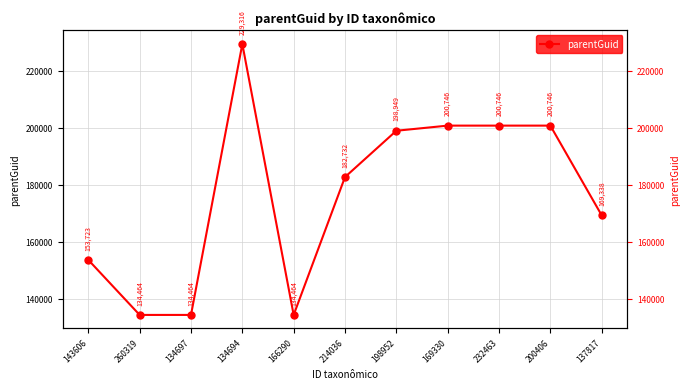

What is the difference between the maximum and minimum values?

94852